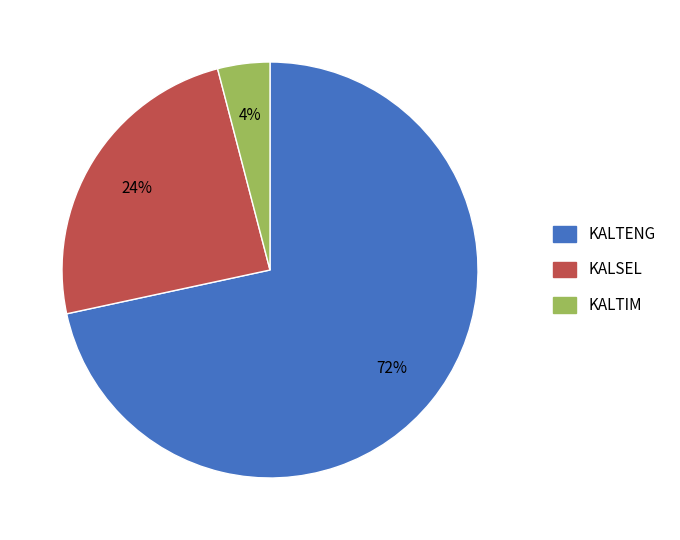

Does KALTENG account for over 50% of the chart?

Yes